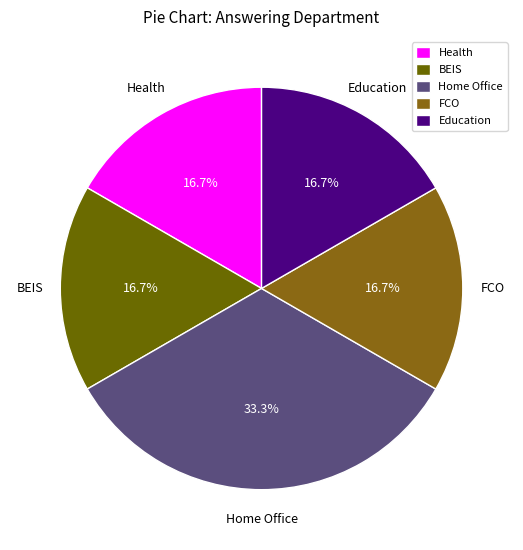

Combined, what portion of the pie is Home Office and BEIS?

50.0%